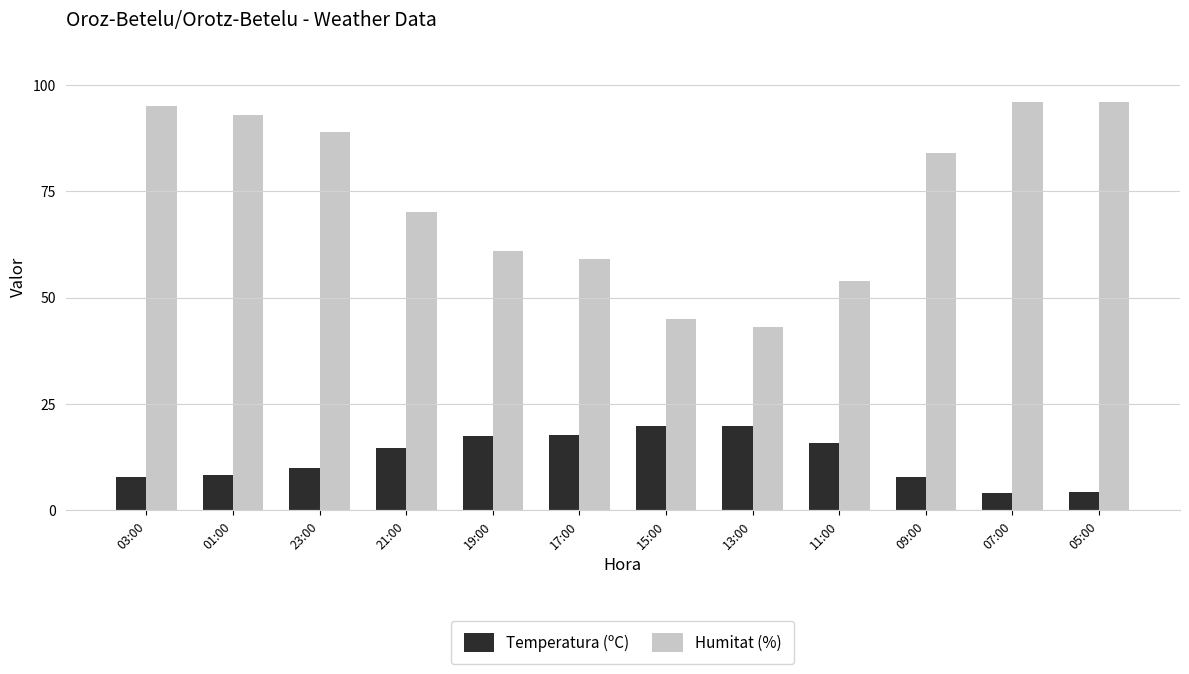

The Temperatura (ºC) series shows 12.3 at 03:00. True or false?

False